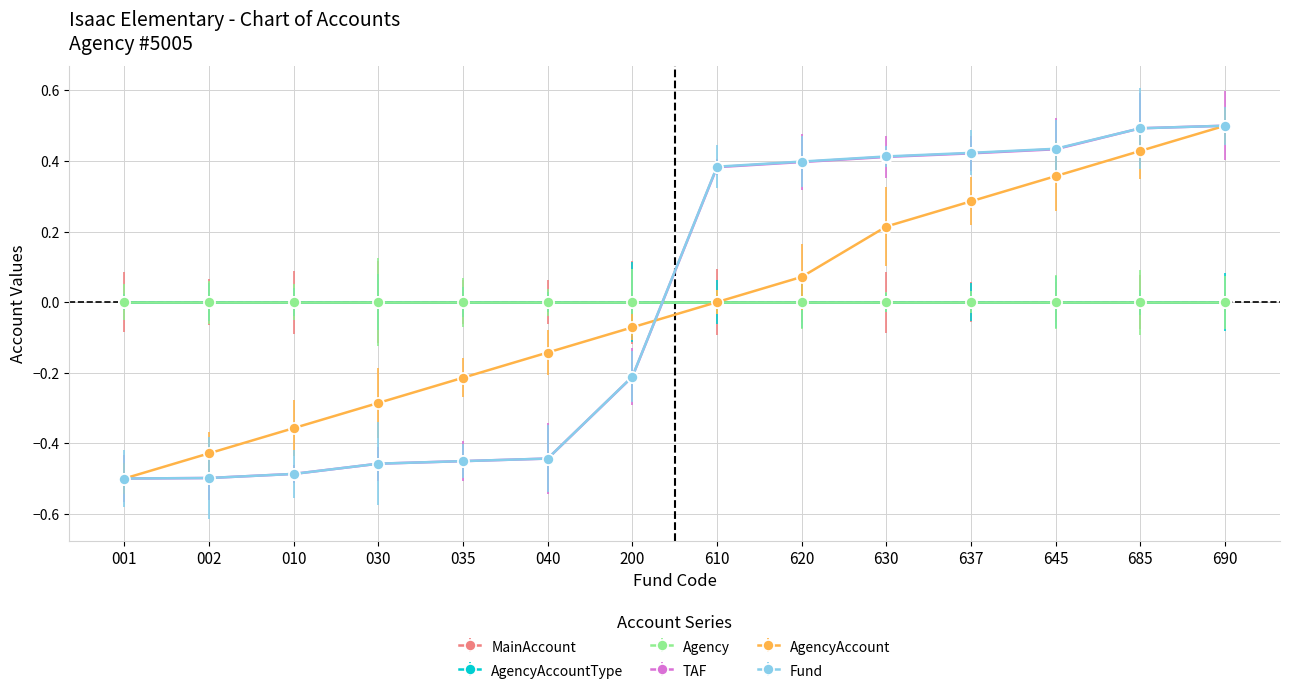

True or false: AgencyAccount has a value of -0.5 at 001.

True